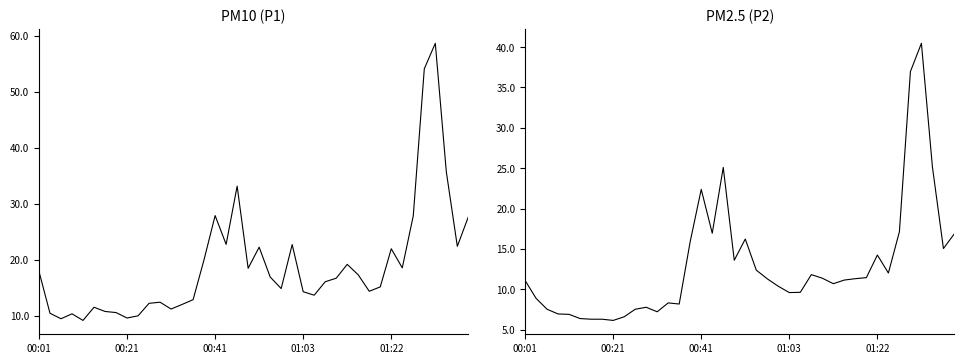

What is the difference between the maximum and minimum values in the P2 series?

34.3